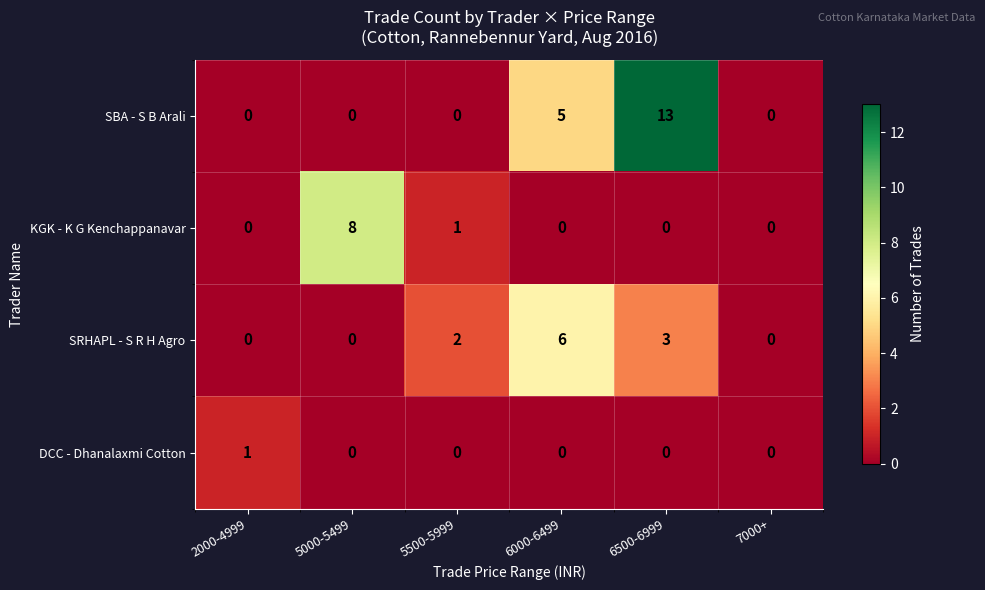

List the series in order of their peak value, highest first.

SBA - S B Arali, KGK - K G Kenchappanavar, SRHAPL - S R H Agro, DCC - Dhanalaxmi Cotton